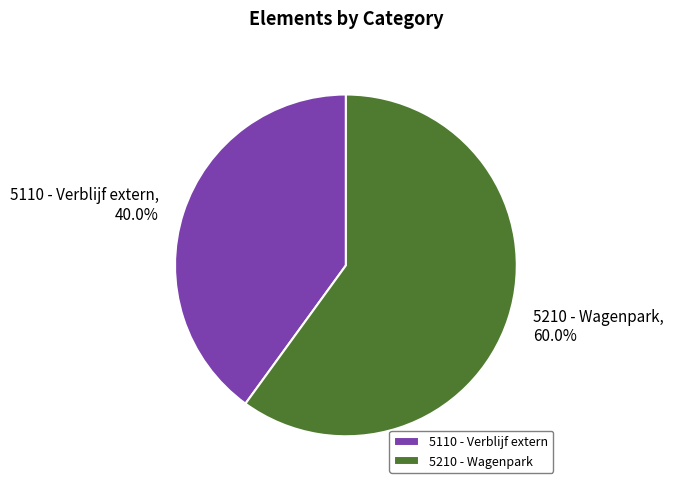

To the nearest percent, what portion does 5110 - Verblijf extern represent?

40%